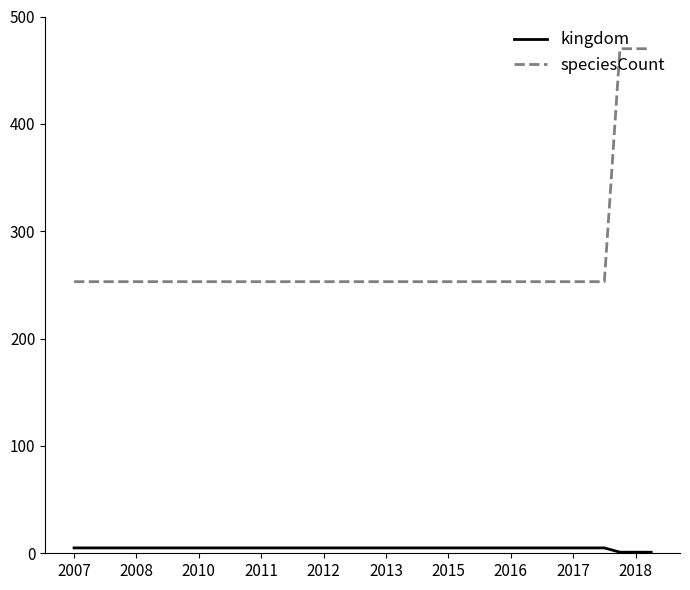

Rank the series by their maximum value, from highest to lowest.

speciesCount, kingdom